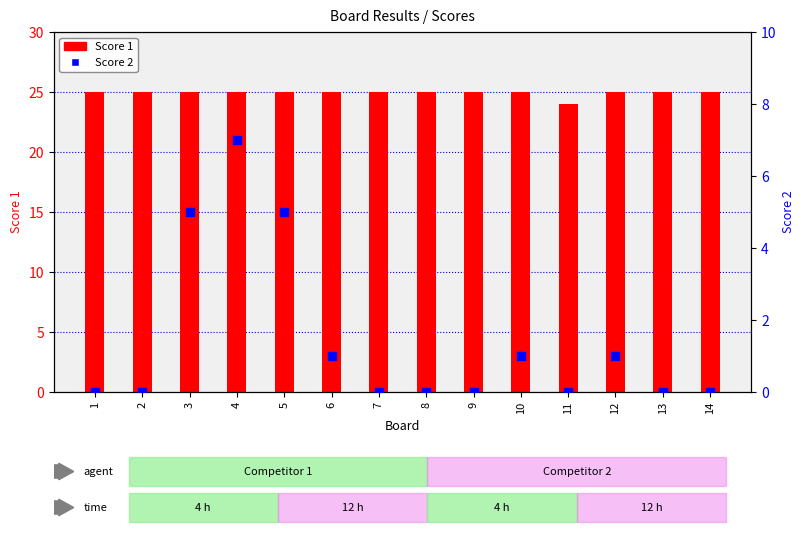

What are all the series names shown in the legend?

Score 1, Score 2